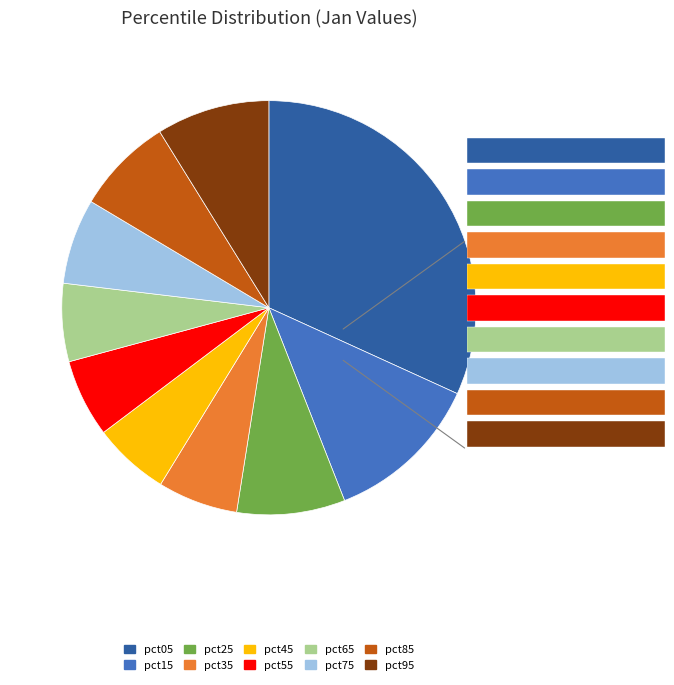

Is there a majority slice in this chart?

No